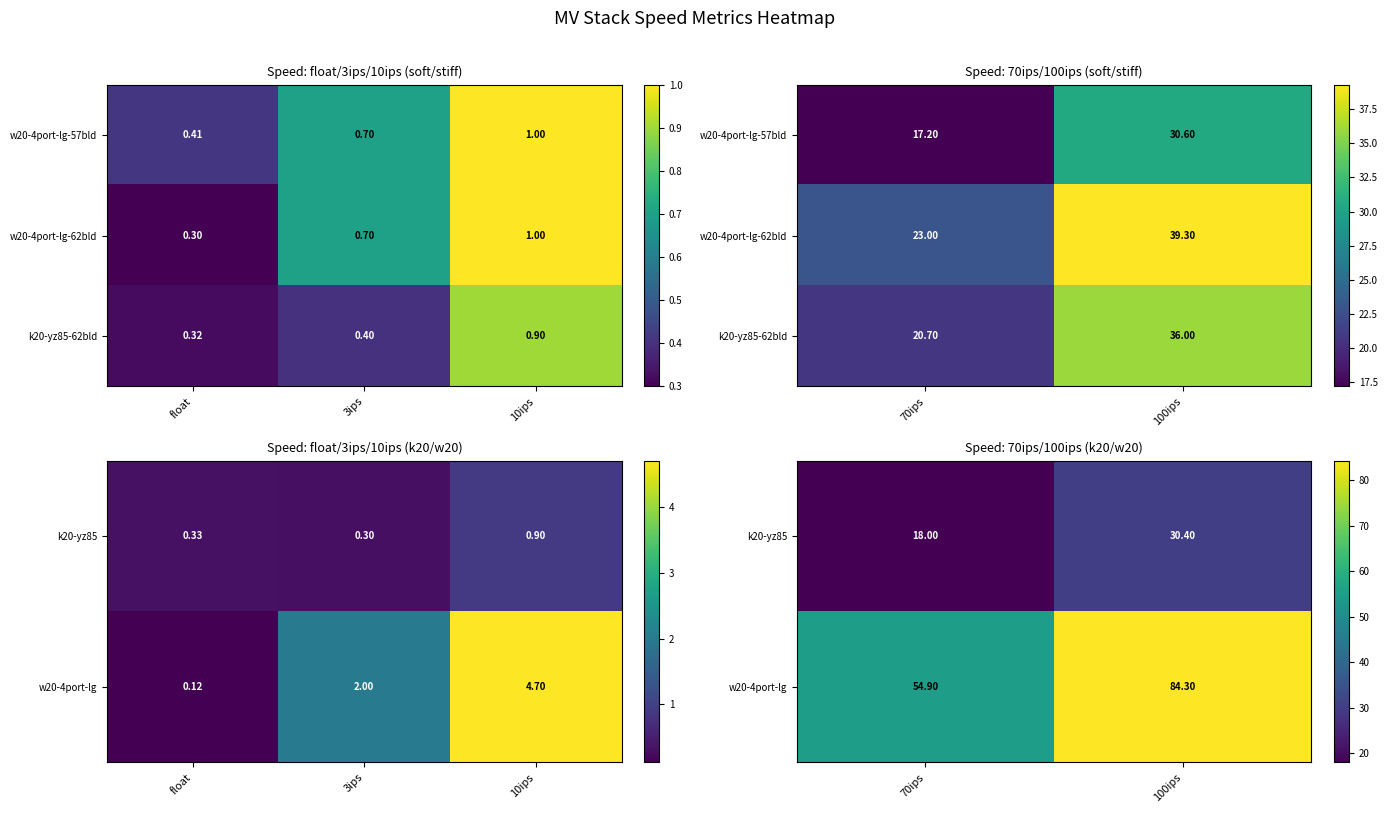

How many data points in k20-yz85-62bld are less than 36?

1